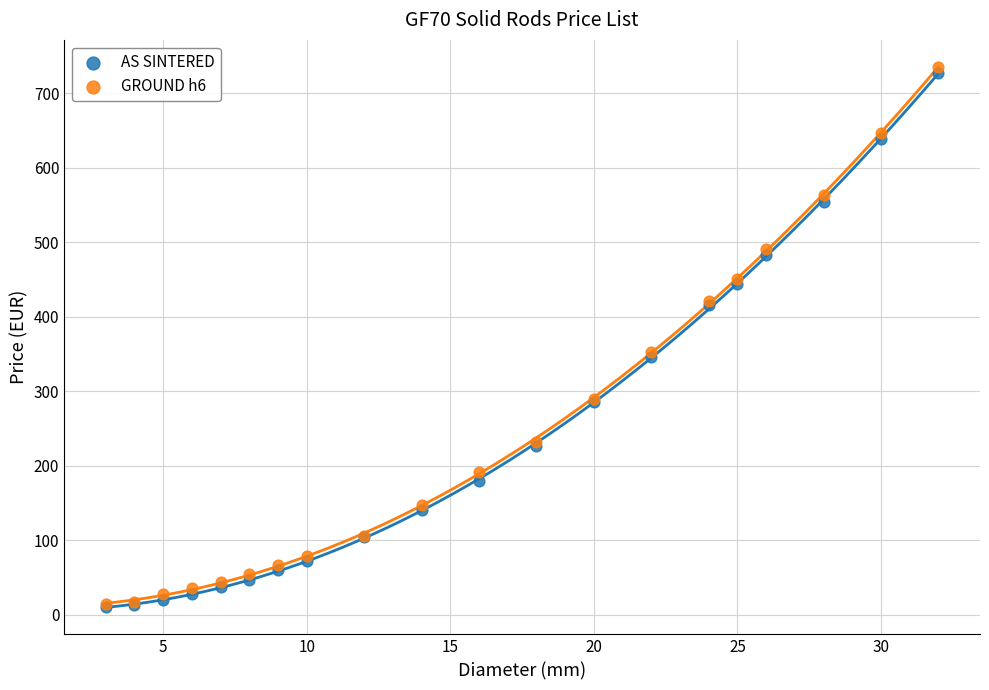

What are all the series names shown in the legend?

AS SINTERED, GROUND h6